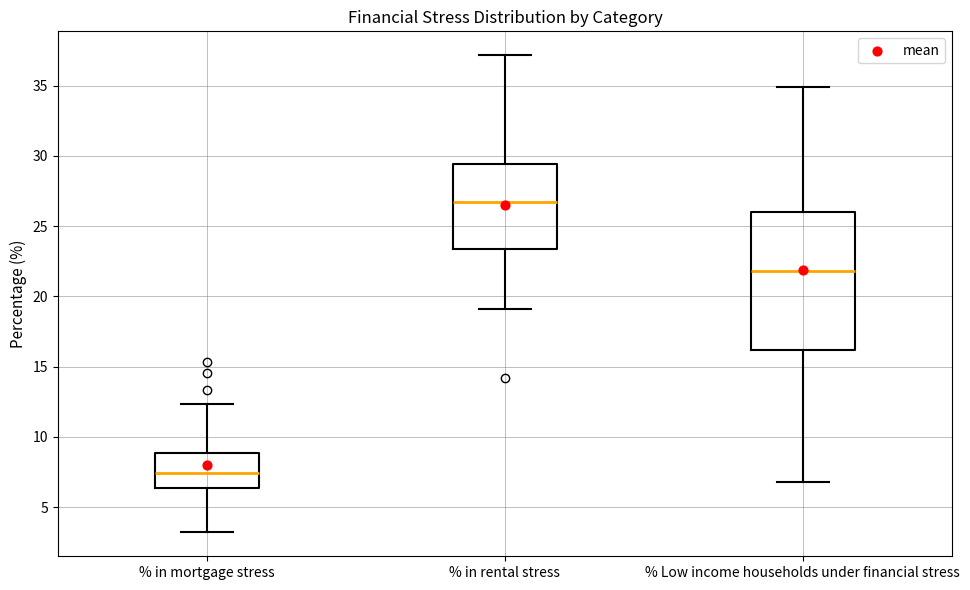

Which box is the tallest, from its lower edge to its upper edge?

% Low income households under financial stress